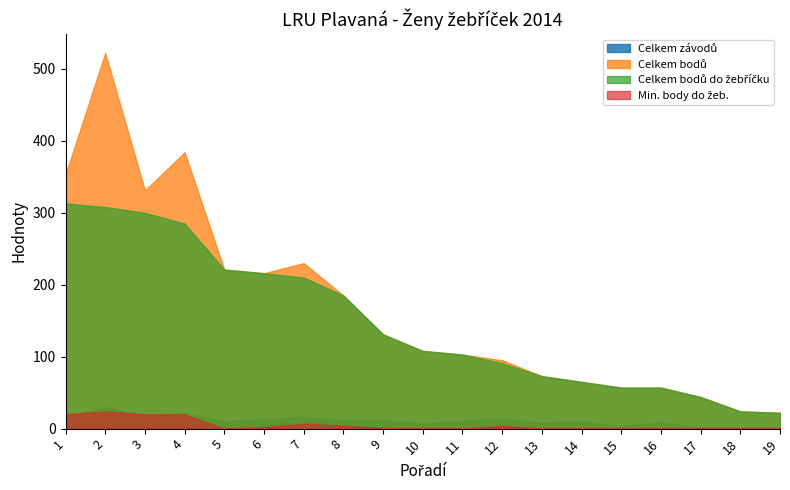

Rank the series at 4 from lowest to highest value.

Min. body do žeb., Celkem závodů, Celkem bodů do žebříčku, Celkem bodů